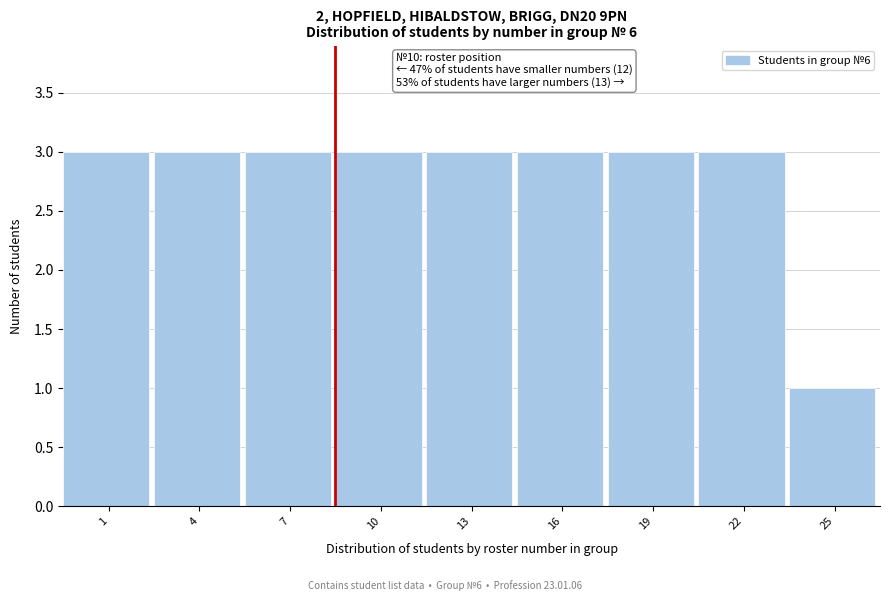

Reading left to right, transcribe all the data shown in this chart.

3	3	3	3	3	3	3	3	1